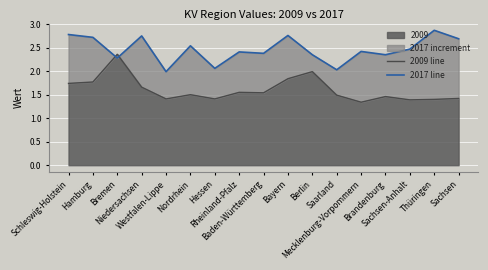

What is the difference between the maximum and second lowest values in the 2017 line series?

0.8